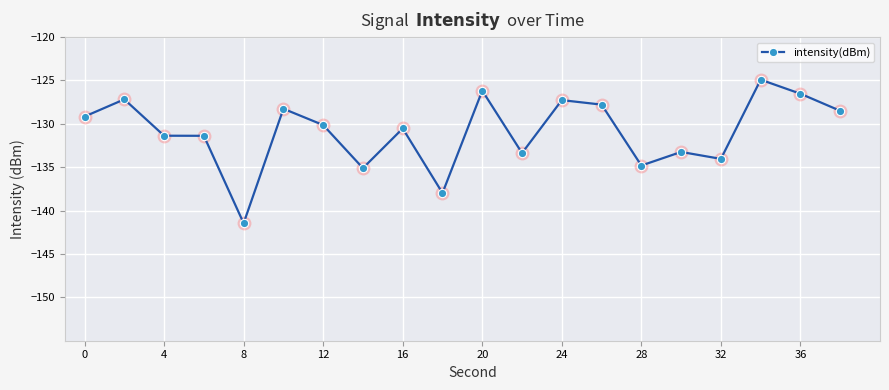

Count the number of values greater than -130.

9